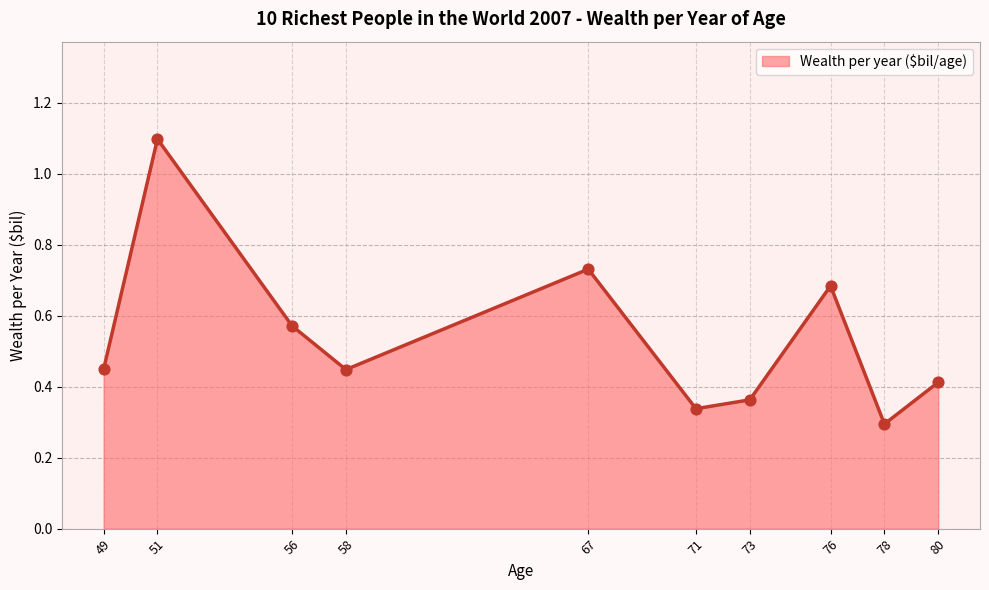

Between 71 and 49, which is larger?

49